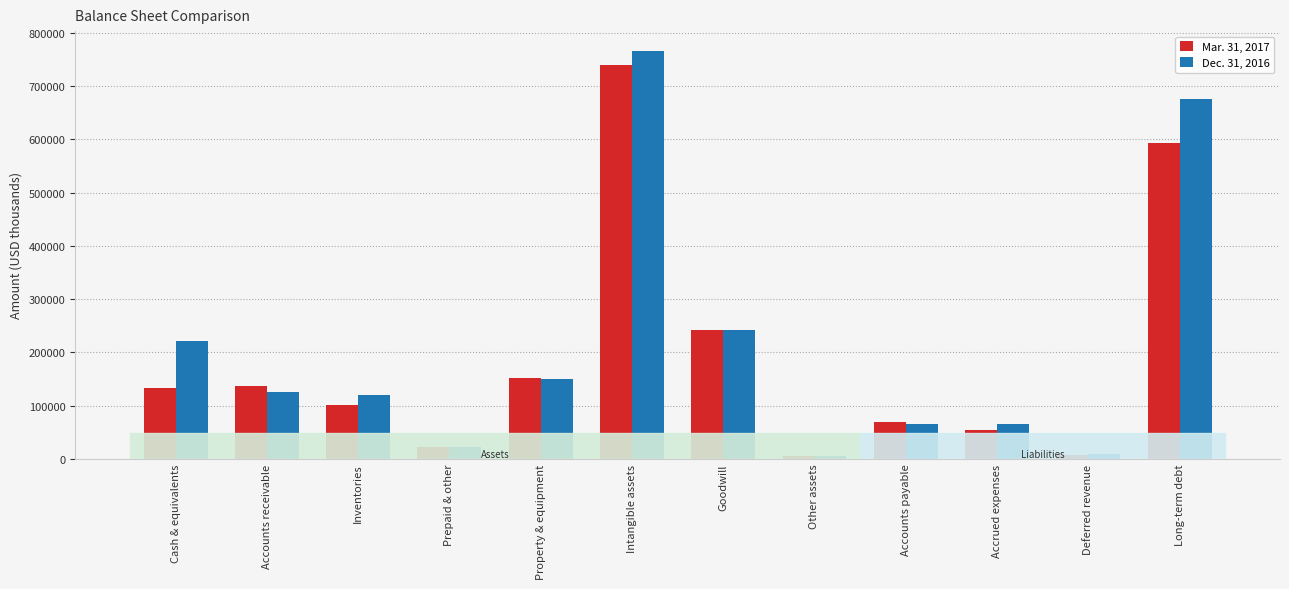

Reading left to right, list all the values displayed in this chart.

Mar. 31, 2017: Cash & equivalents=132409	Accounts receivable=136510	Inventories=100467	Prepaid & other=22461	Property & equipment=152690	Intangible assets=740004	Goodwill=241067	Other assets=5559	Accounts payable=68772	Accrued expenses=54704	Deferred revenue=8213	Long-term debt=593880
Dec. 31, 2016: Cash & equivalents=221439	Accounts receivable=125728	Inventories=119692	Prepaid & other=22259	Property & equipment=150862	Intangible assets=764885	Goodwill=241067	Other assets=4599	Accounts payable=65456	Accrued expenses=64967	Deferred revenue=8412	Long-term debt=675414